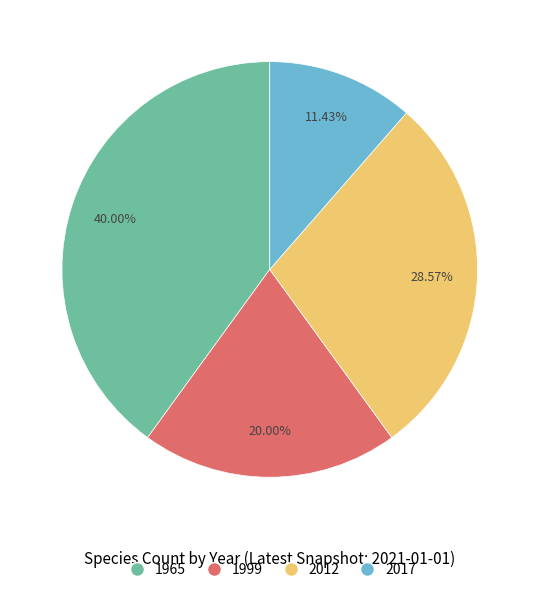

Is there a majority slice in this chart?

No